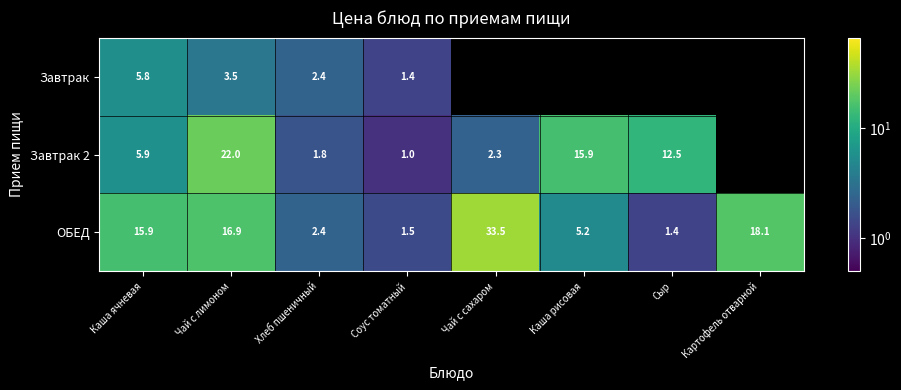

At how many categories does at least one series exceed 22?

2